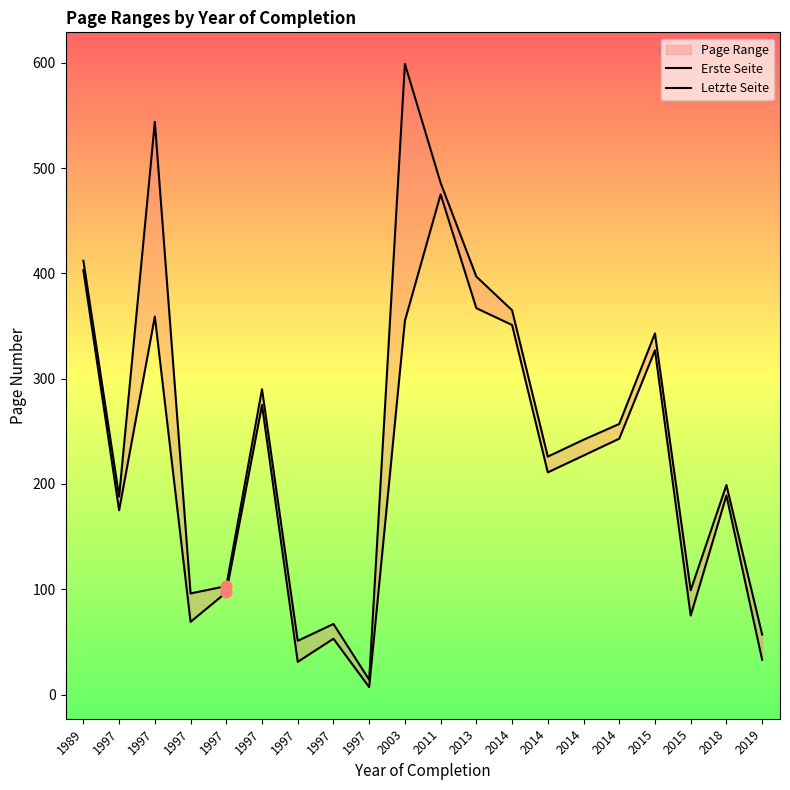

Which series has the largest total across all categories?

Letzte Seite